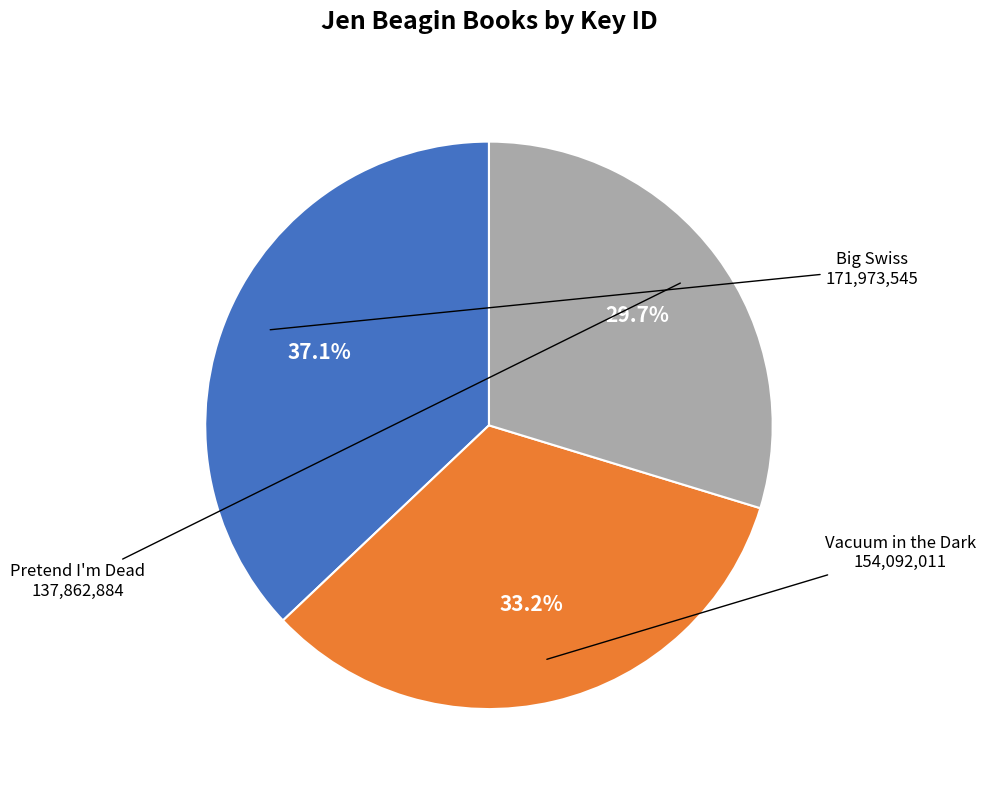

Does any single category account for the majority?

No